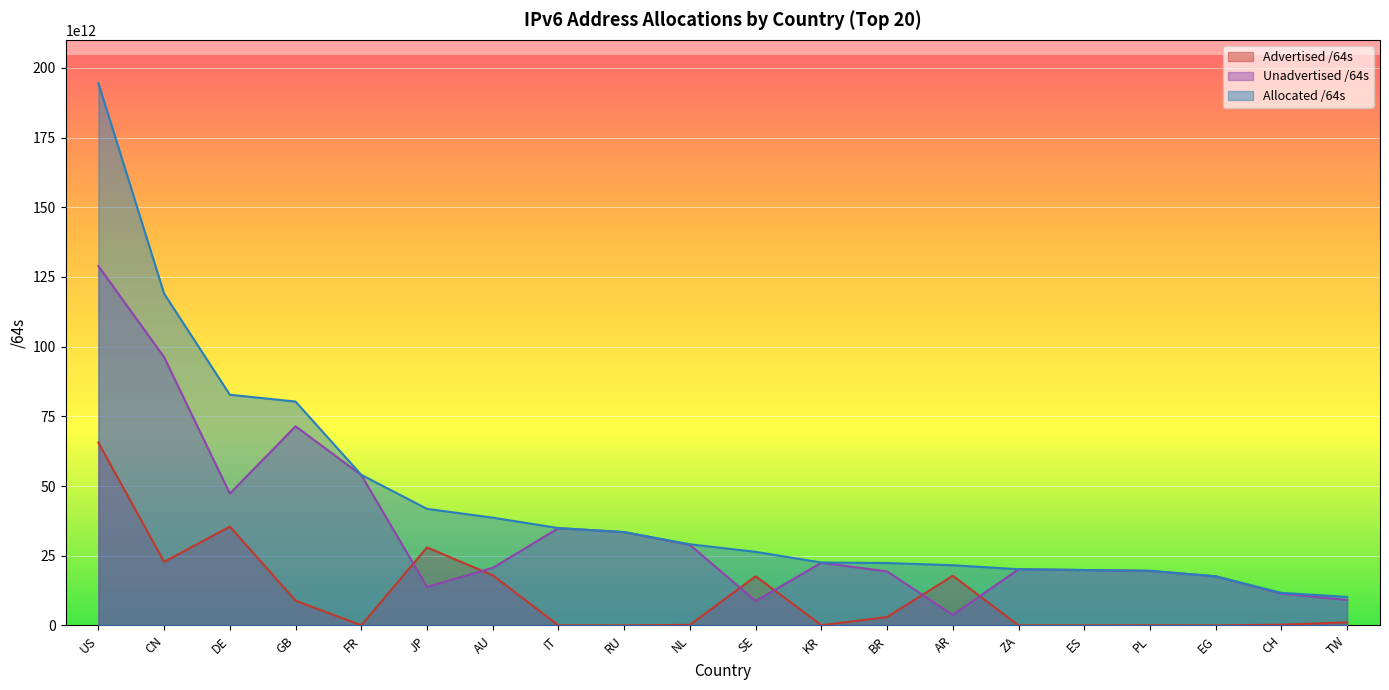

Which series ends up on top after the final intersection of Unadvertised /64s and Advertised /64s?

Unadvertised /64s